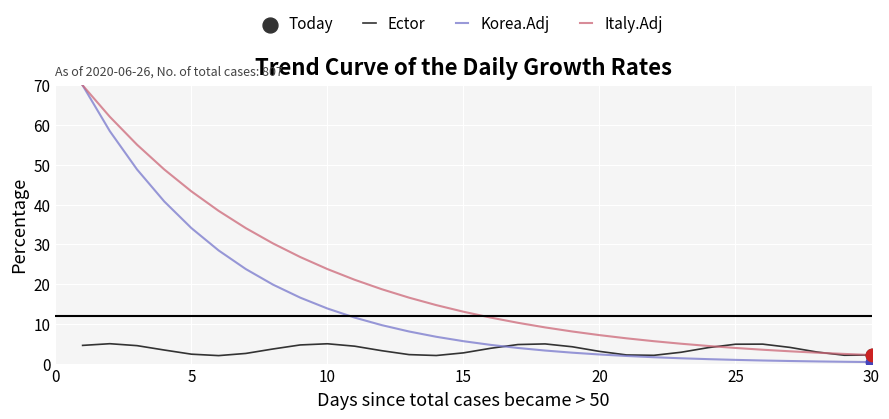

Which series has the largest total across all categories?

Italy.Adj